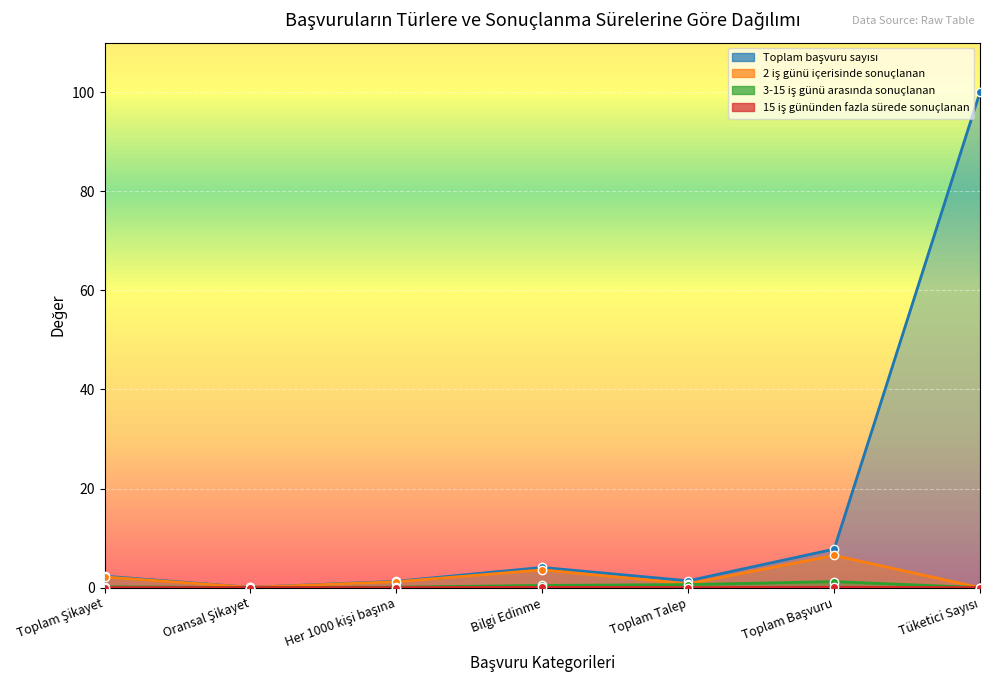

True or false: 3-15 iş günü arasında sonuçlanan and 15 iş gününden fazla sürede sonuçlanan cross at least once.

False